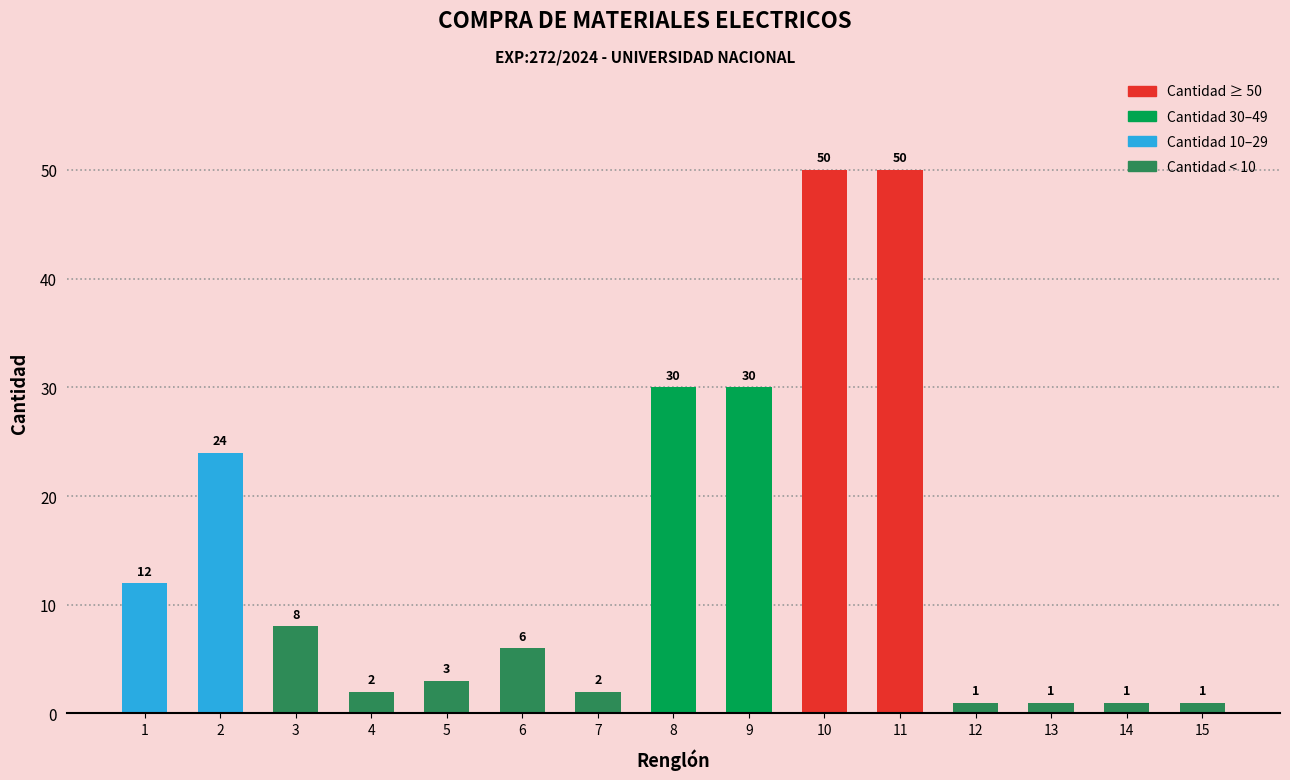

What is the value of the 7th bar from the left?

2